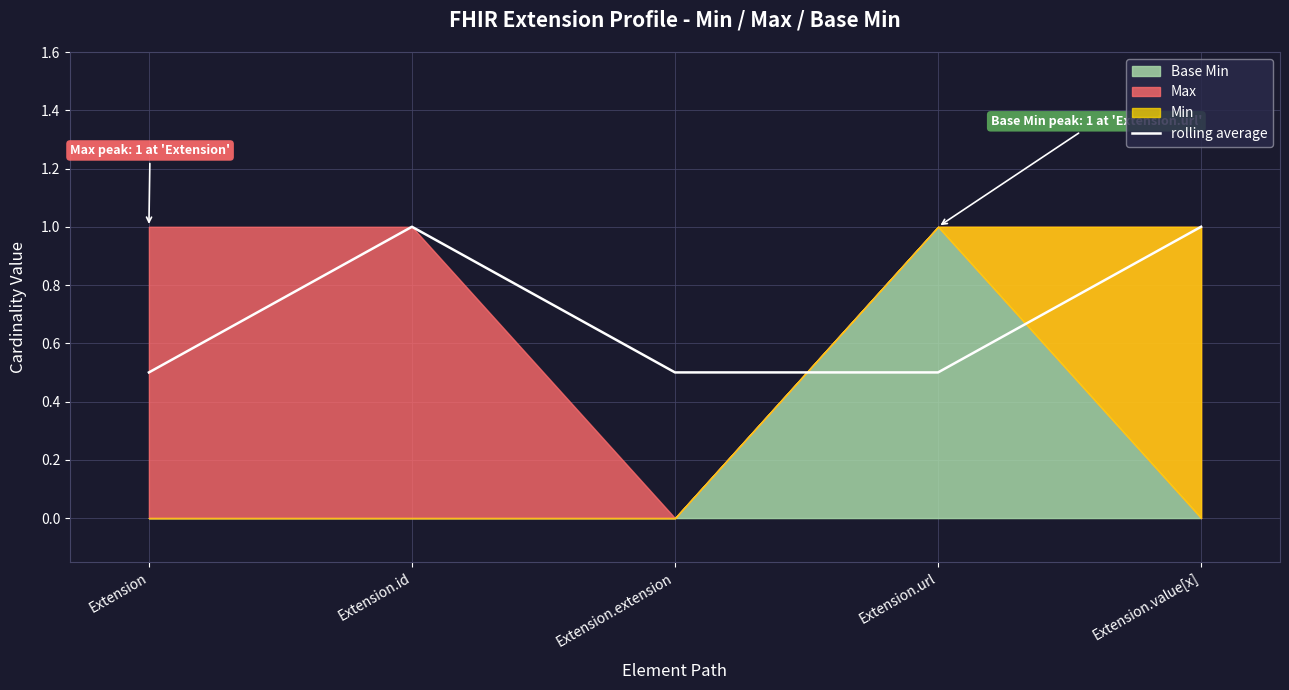

What is the approximate value of rolling average at Extension?

0.5